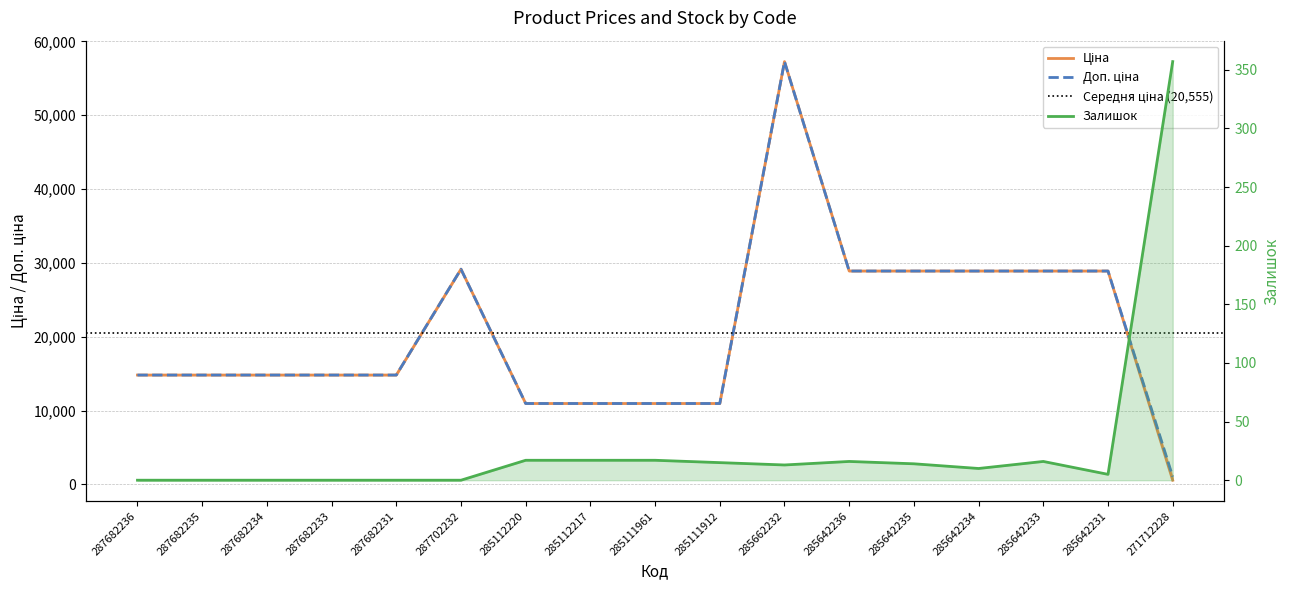

The value of Ціна at 287702232 is 29152.3. True or false?

True